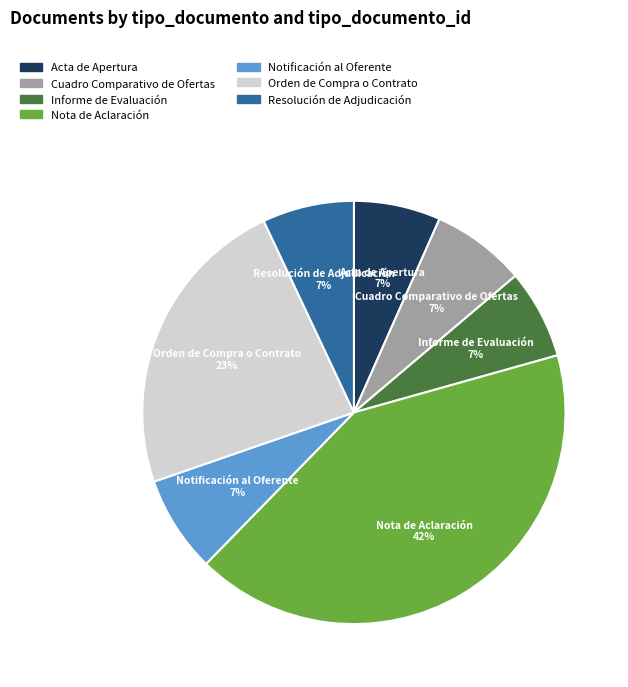

What percentage is the Orden de Compra o Contrato slice, to the nearest percent?

23%